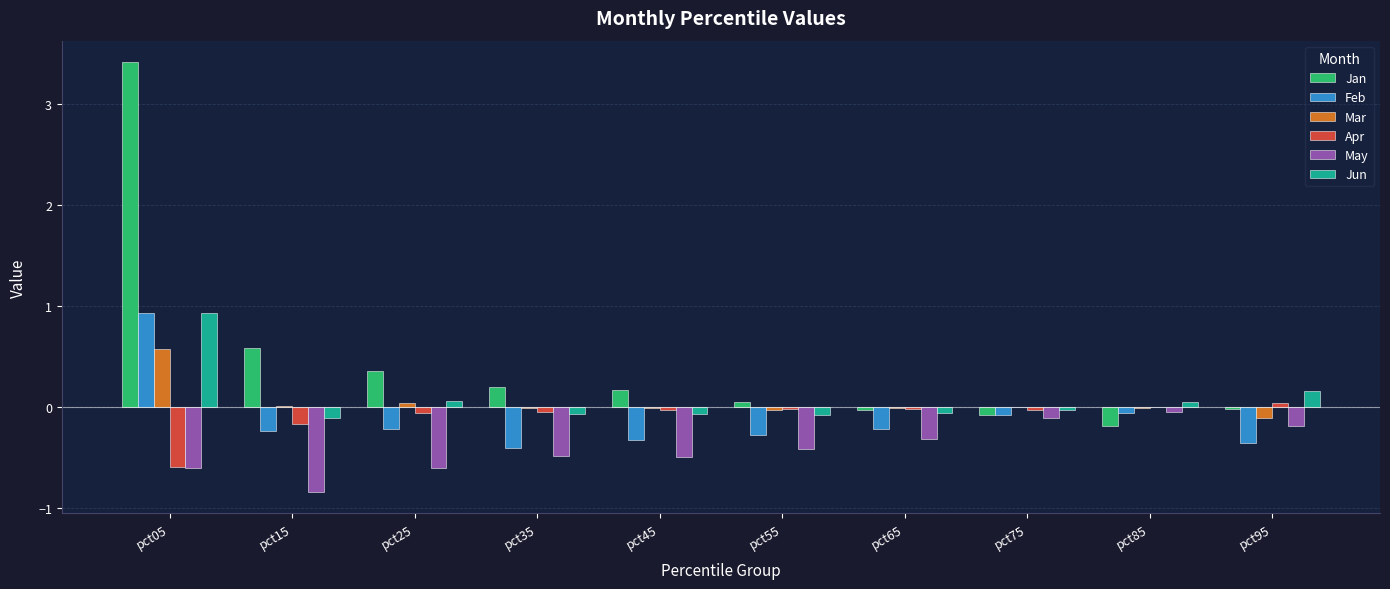

Read the Mar value at pct95.

-0.1